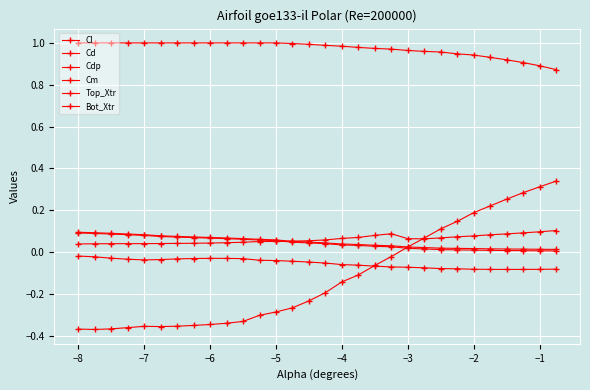

Does the chart have visible grid lines?

Yes